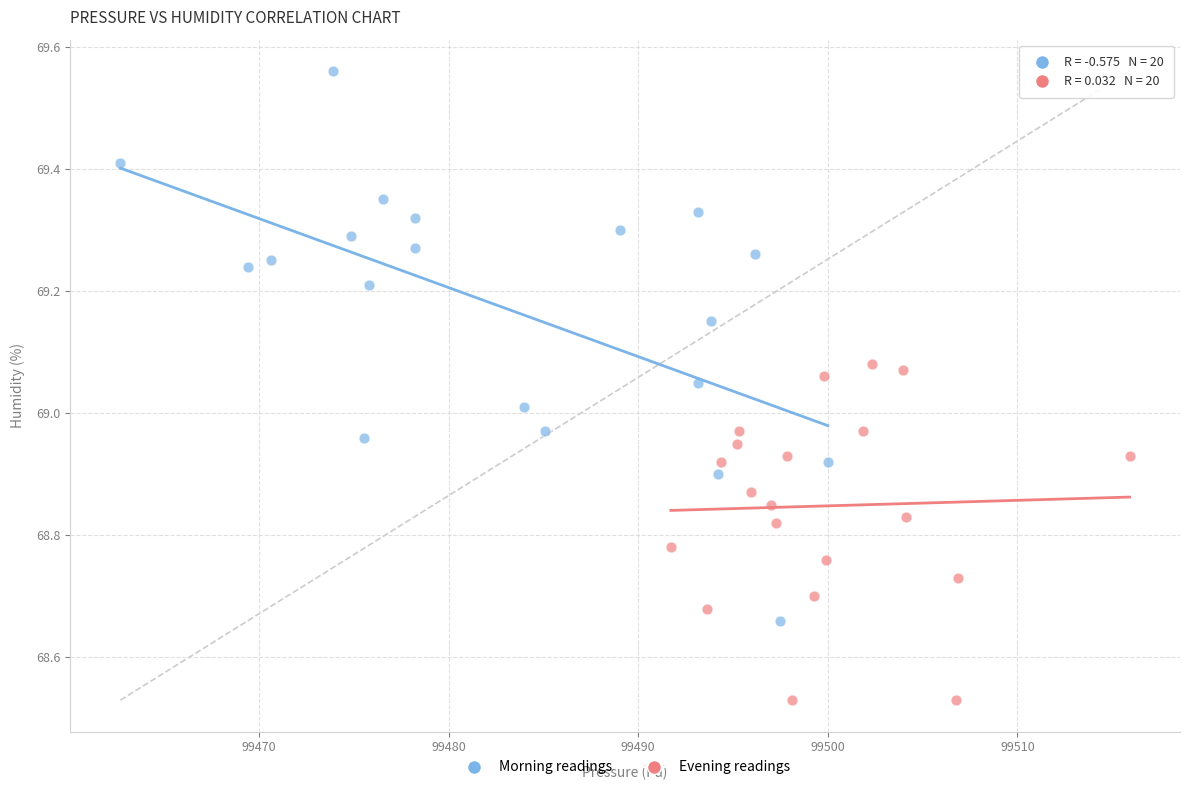

Which series contains the lowest Y value?

Evening readings